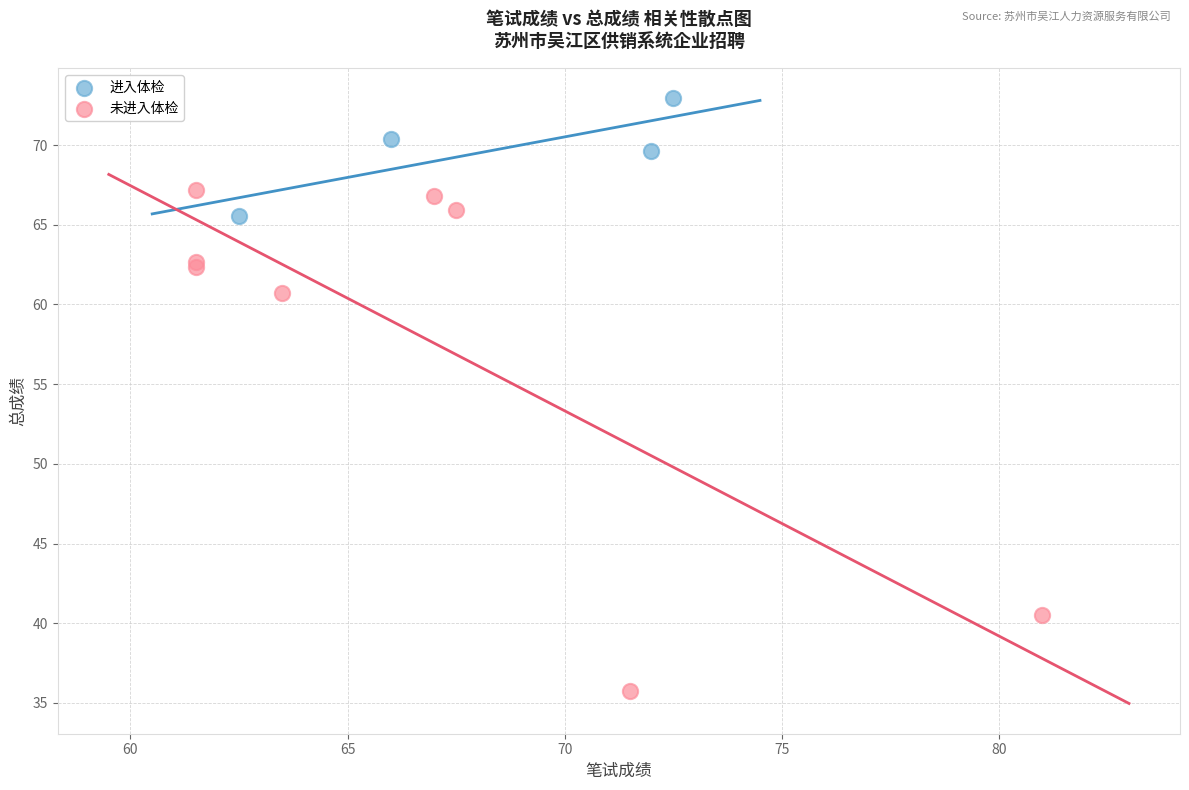

Which series contains the highest Y value?

进入体检